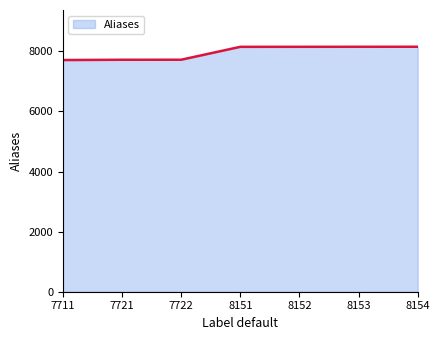

What is the sum of all values?

55764